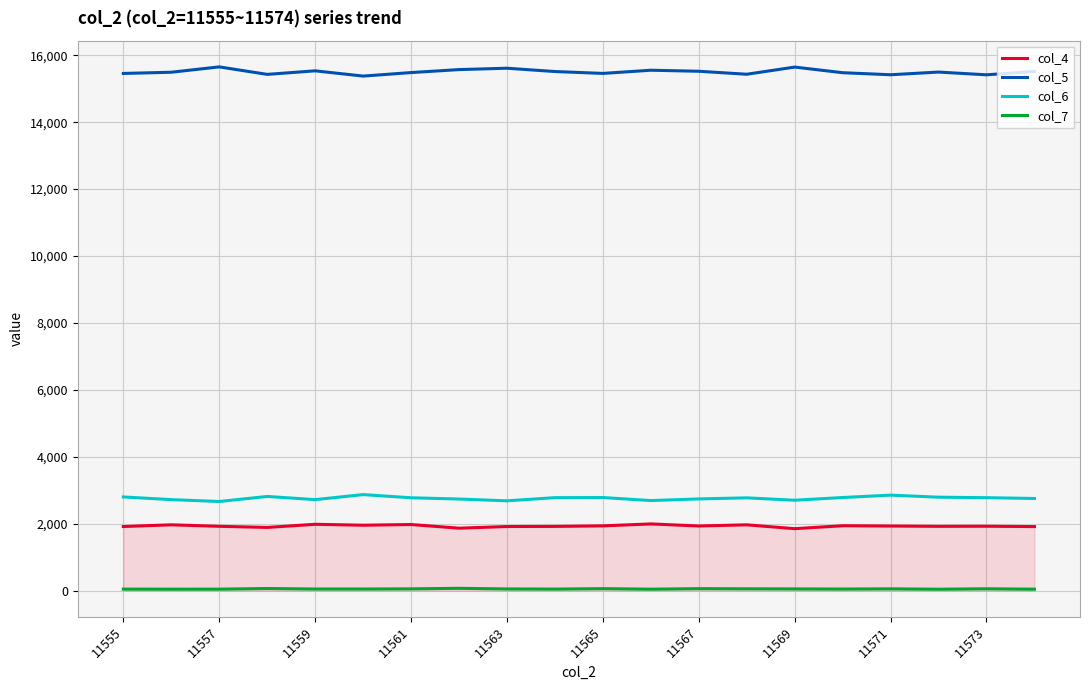

What is the lowest value of the col_4 series?

1851